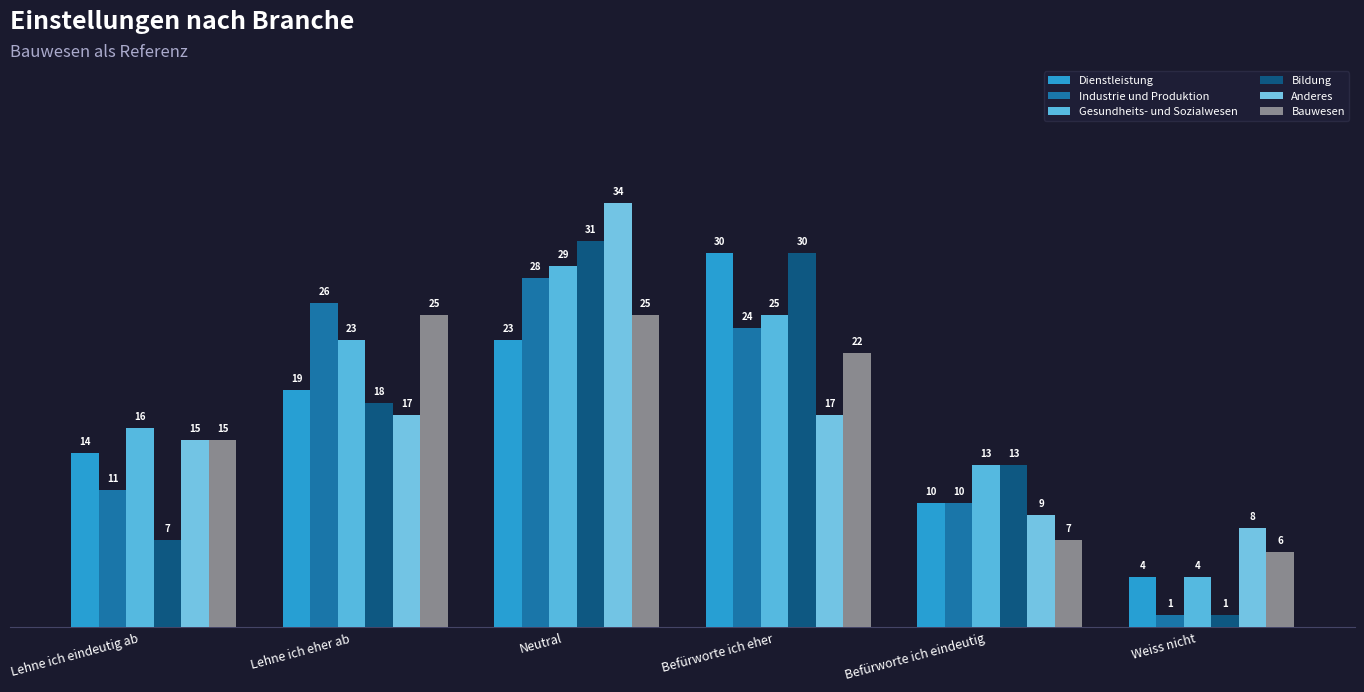

Rank the series by their maximum value, from highest to lowest.

Anderes, Bildung, Dienstleistung, Gesundheits- und Sozialwesen, Industrie und Produktion, Bauwesen